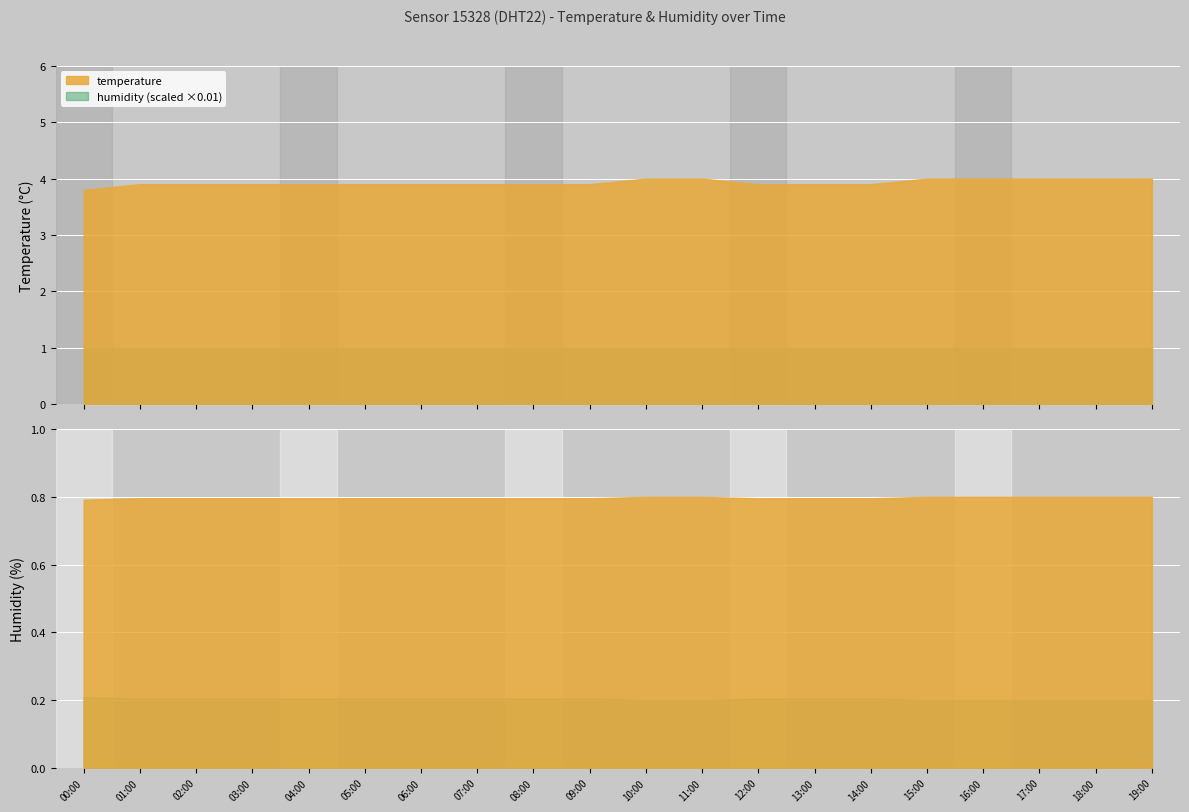

What is the difference between the temperature values at 03:00 and 00:00?

0.1